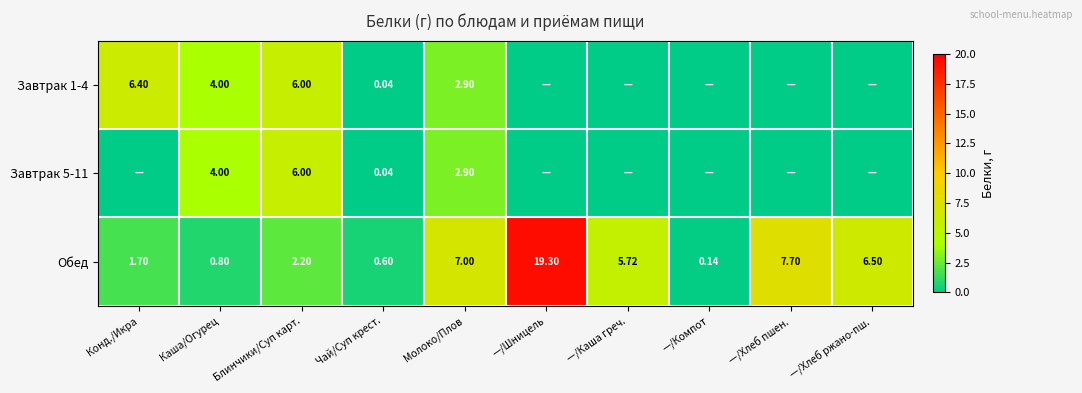

What is the total value across all series at —/Хлеб ржано-пш.?

6.5